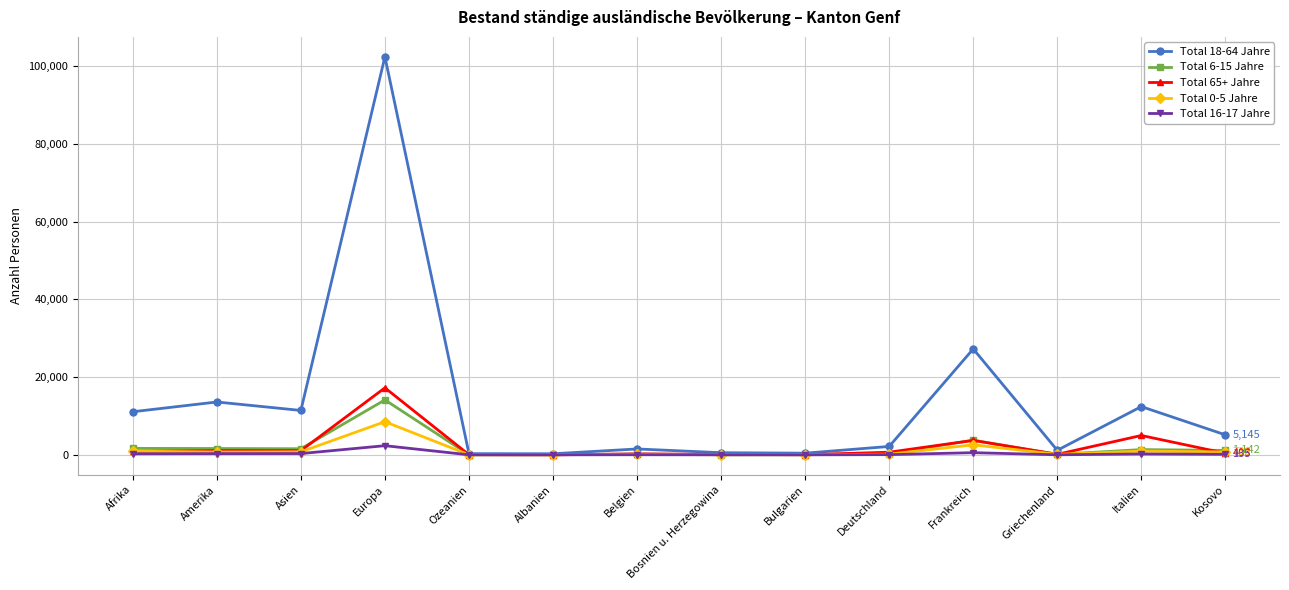

How many interior local valleys does the Total 18-64 Jahre series have?

4